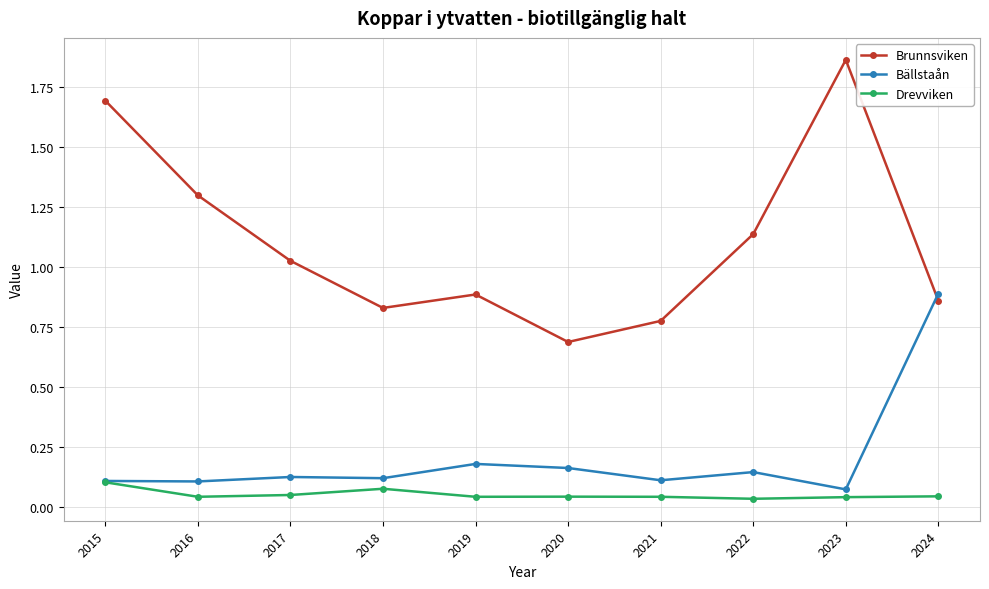

Which series has the largest range (max minus min)?

Brunnsviken